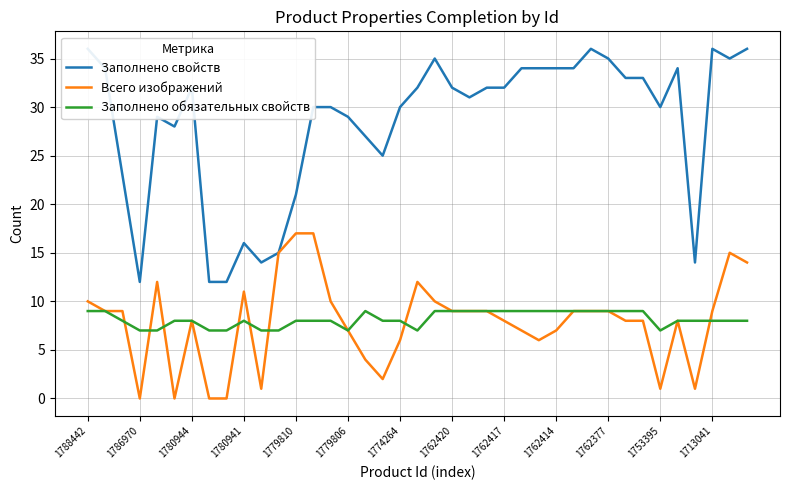

What is the highest value of the Заполнено обязательных свойств series?

9